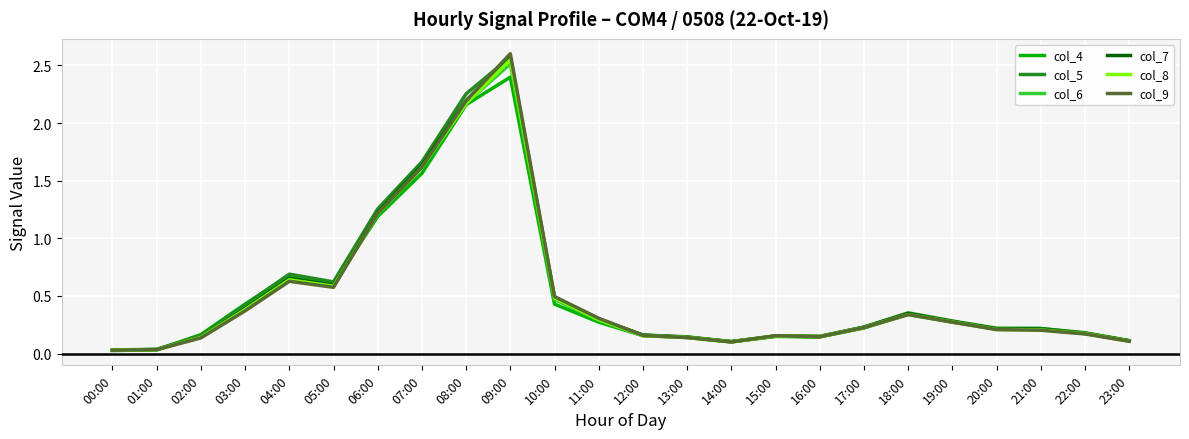

Between 03:00 and 09:00, which series saw the biggest shift?

col_9